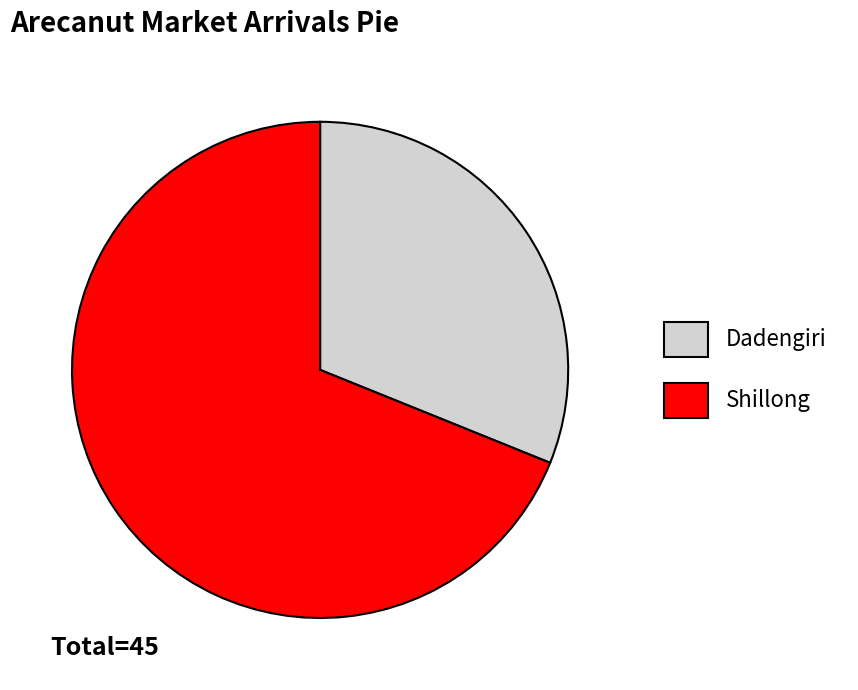

Count the number of slices in the pie.

2